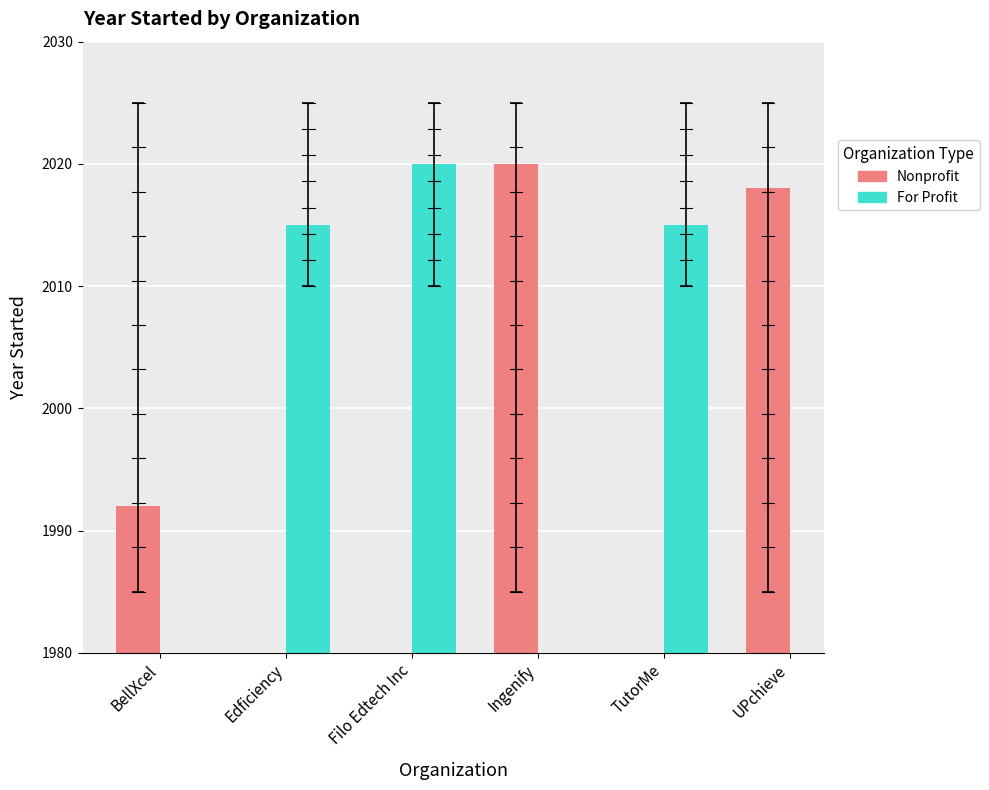

List the labels in order of For Profit value, smallest first.

BellXcel, Ingenify, UPchieve, Edficiency, TutorMe, Filo Edtech Inc